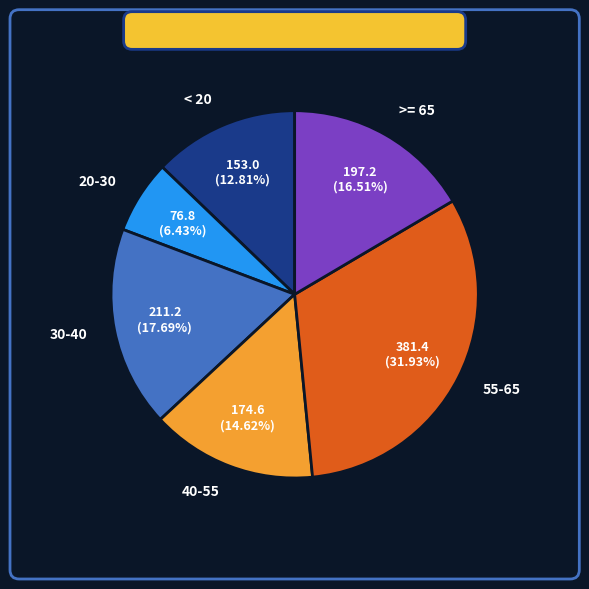

How many slices are in this pie chart?

6